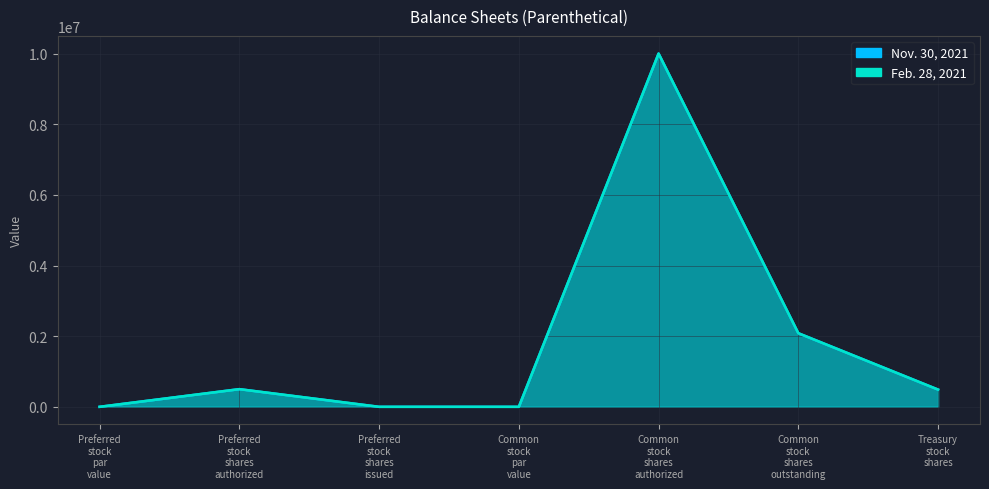

What is the total value across all series at Treasury stock shares?

975612.0